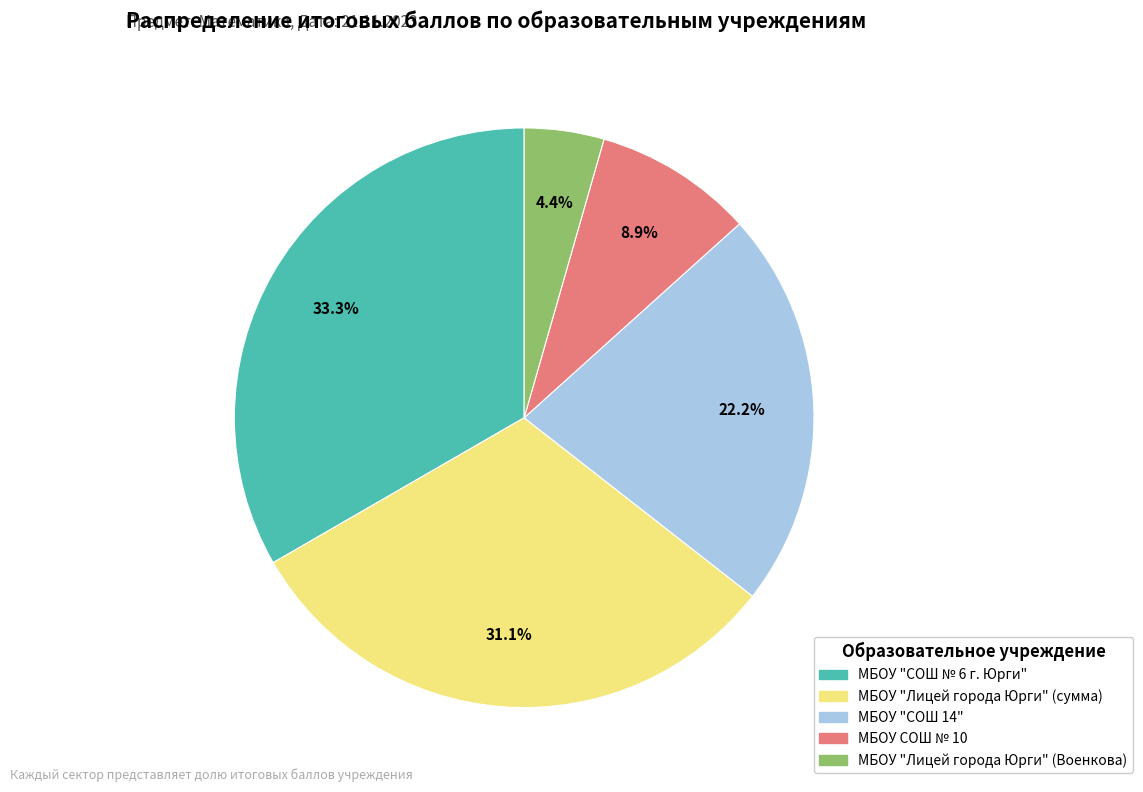

Is there any slice that represents more than half of the pie?

No